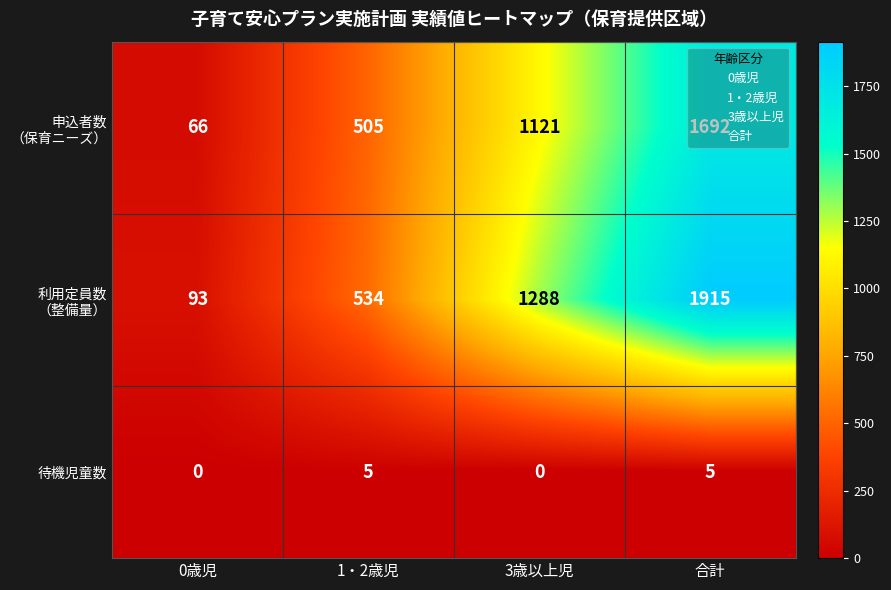

What is the difference between the highest and lowest values at 0歳児?

93